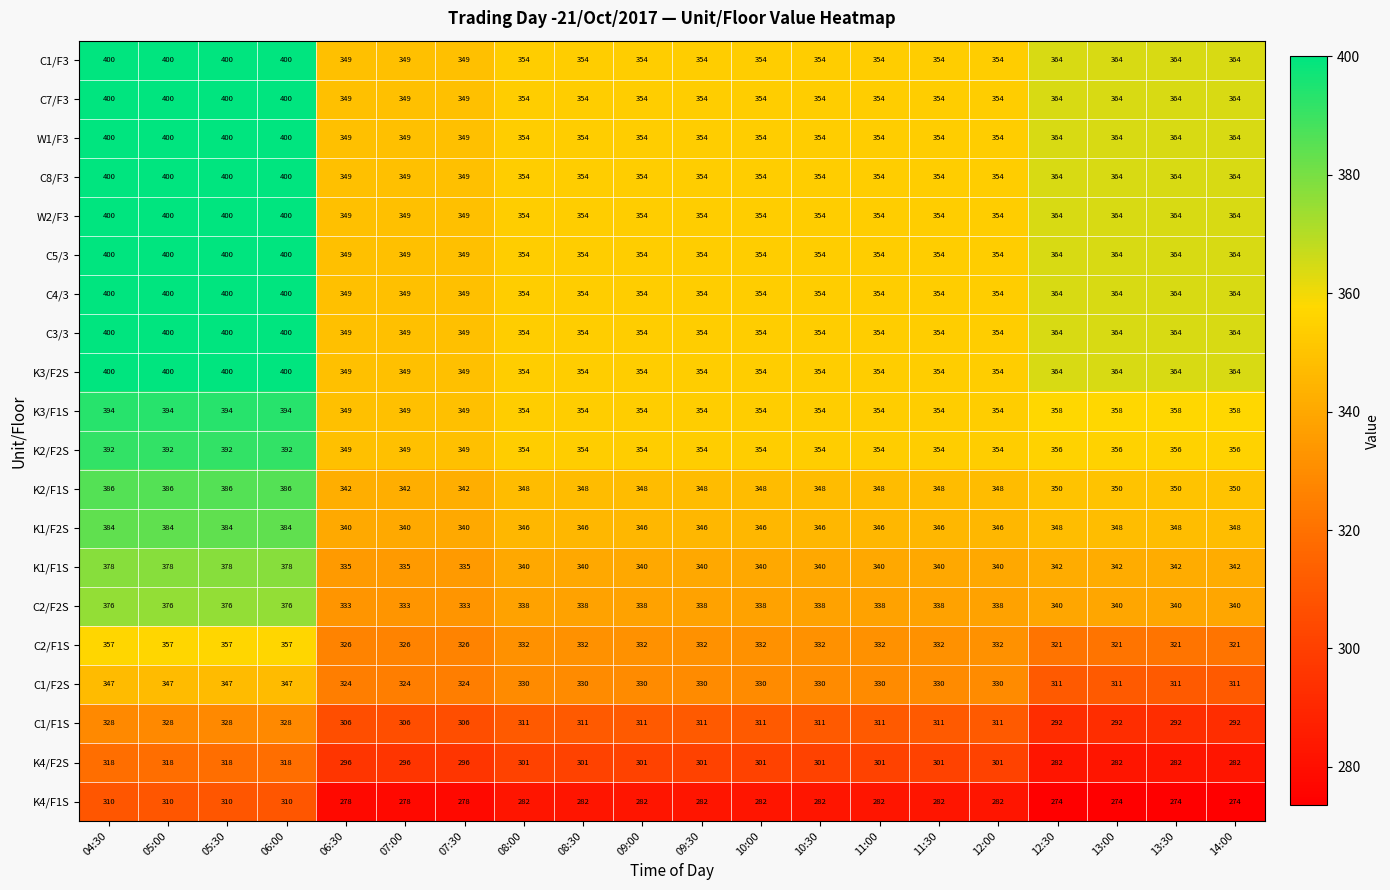

The C3/3 series shows 121 at 08:00. True or false?

False